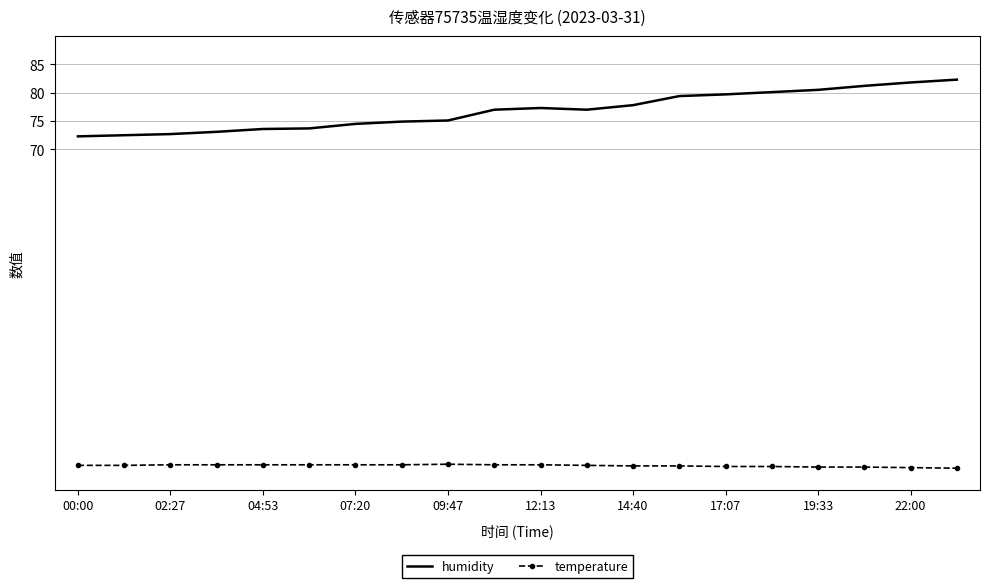

What is the maximum value shown in the chart?

82.3